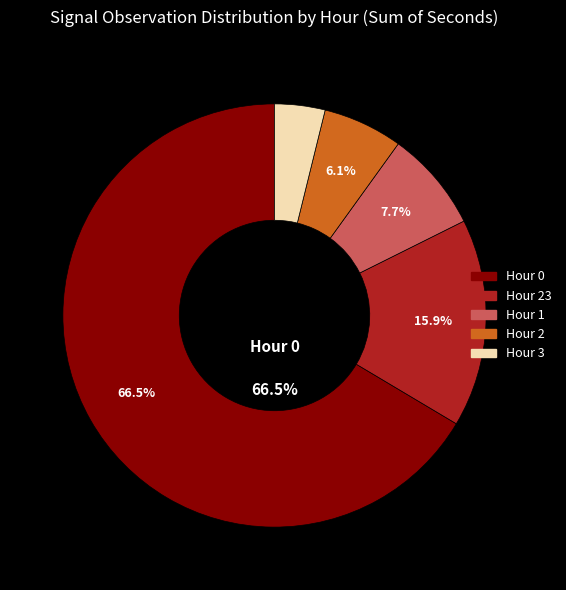

To the nearest percent, what is the difference between the largest and smallest slice percentages?

63%